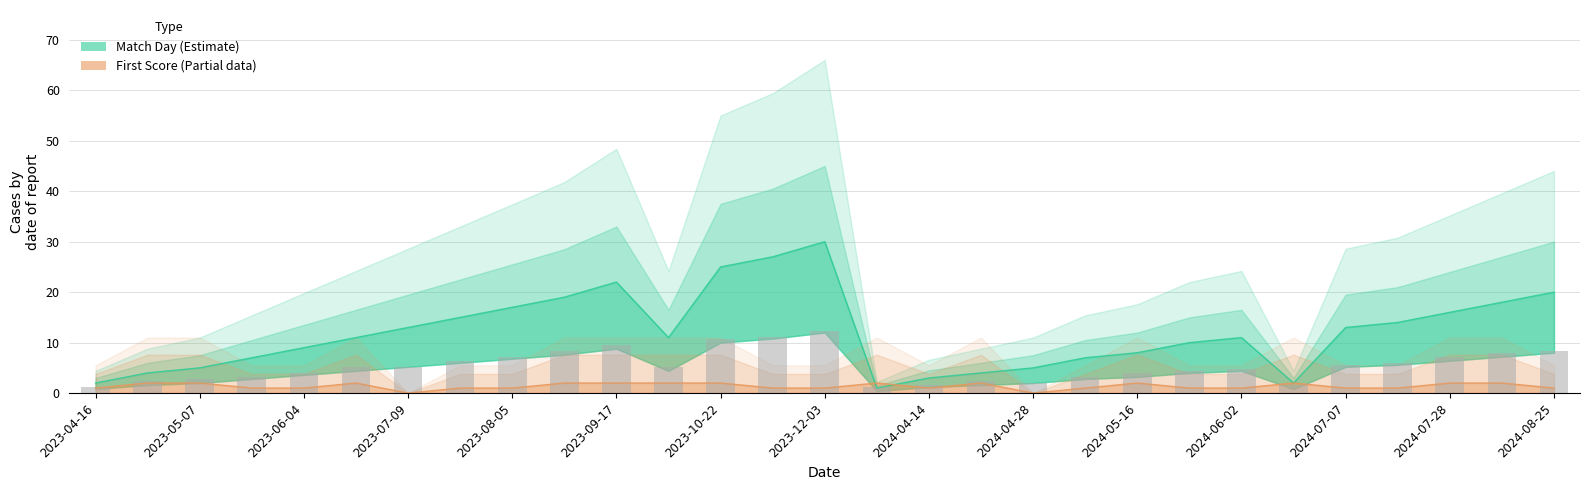

What is the greatest value displayed?

30